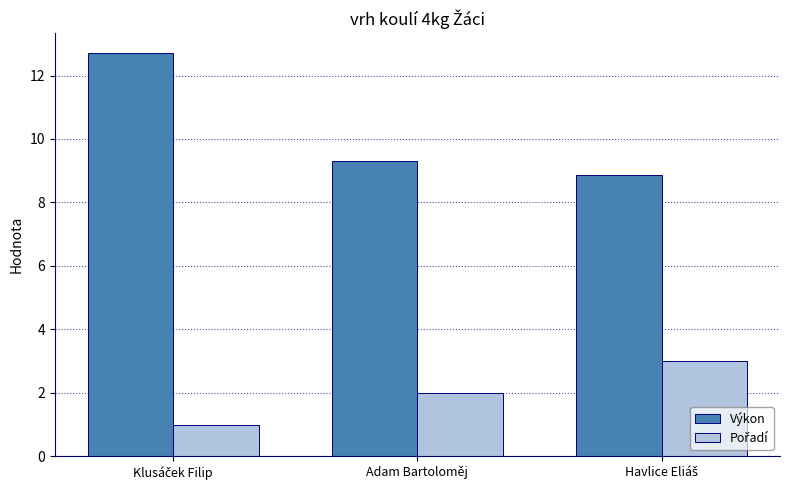

What is the average value of the Výkon series?

10.3